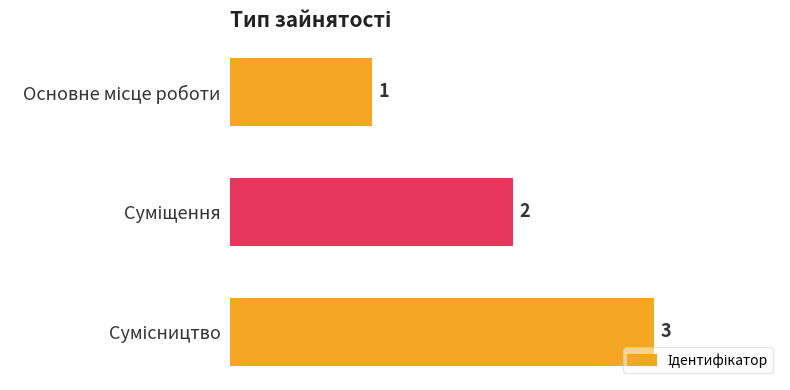

How many data points are less than 2?

1